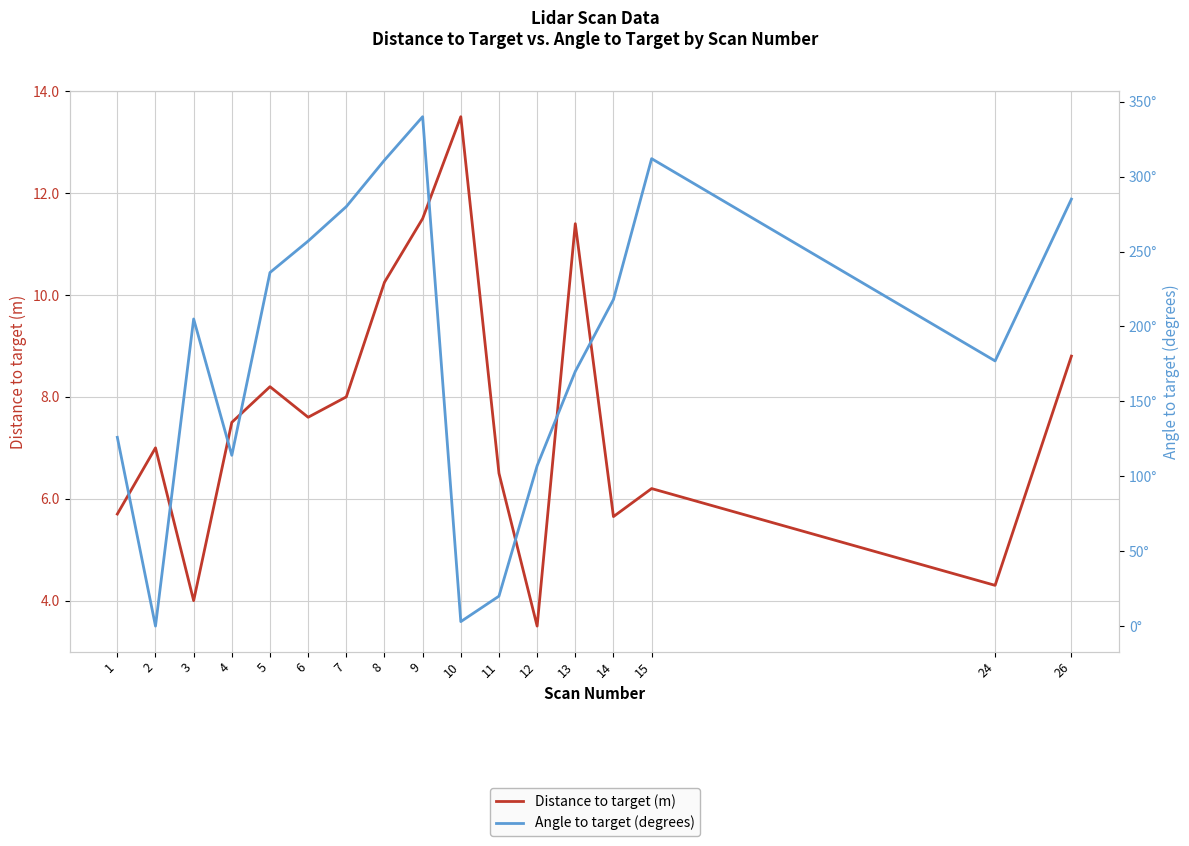

Between 7 and 9, which series saw the biggest shift?

Angle to target (degrees)